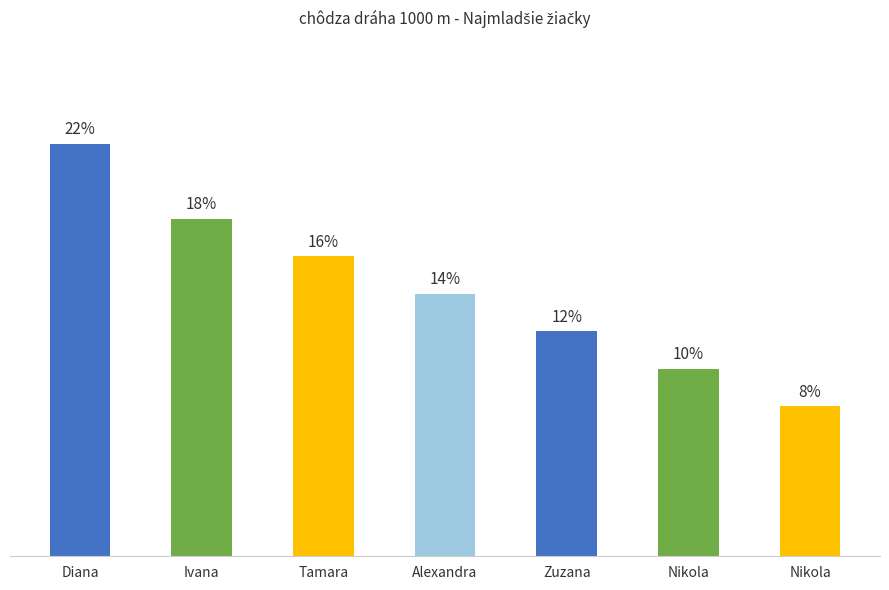

Does the chart contain any negative values?

No